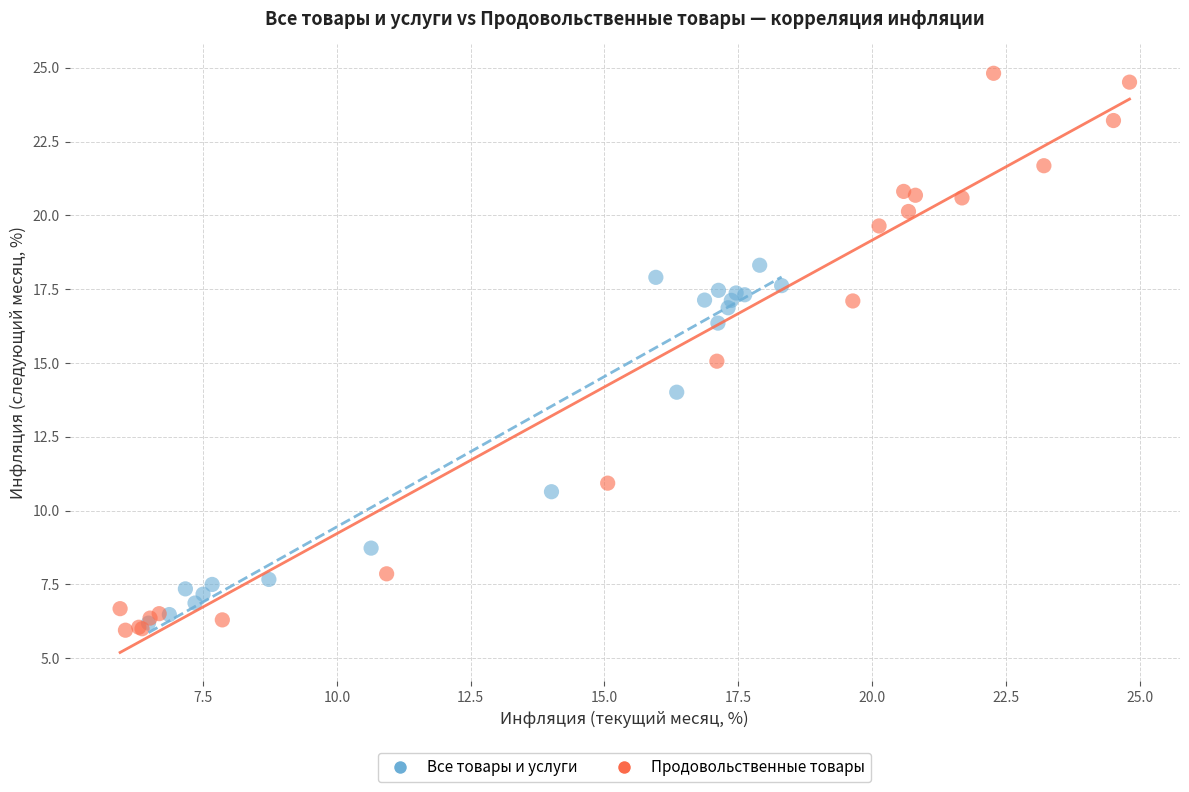

Which series has the widest spread of Y values?

Продовольственные товары